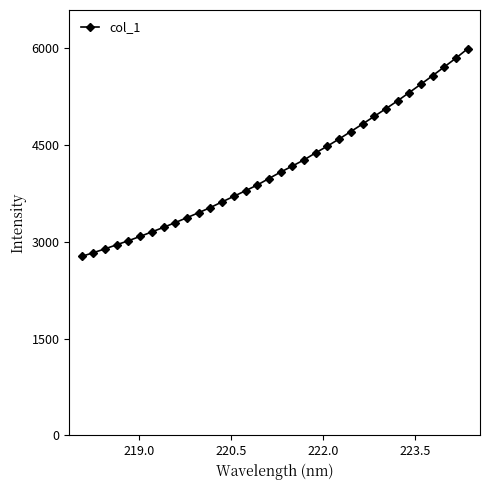

What is the difference between the second highest and minimum values?

3073.3